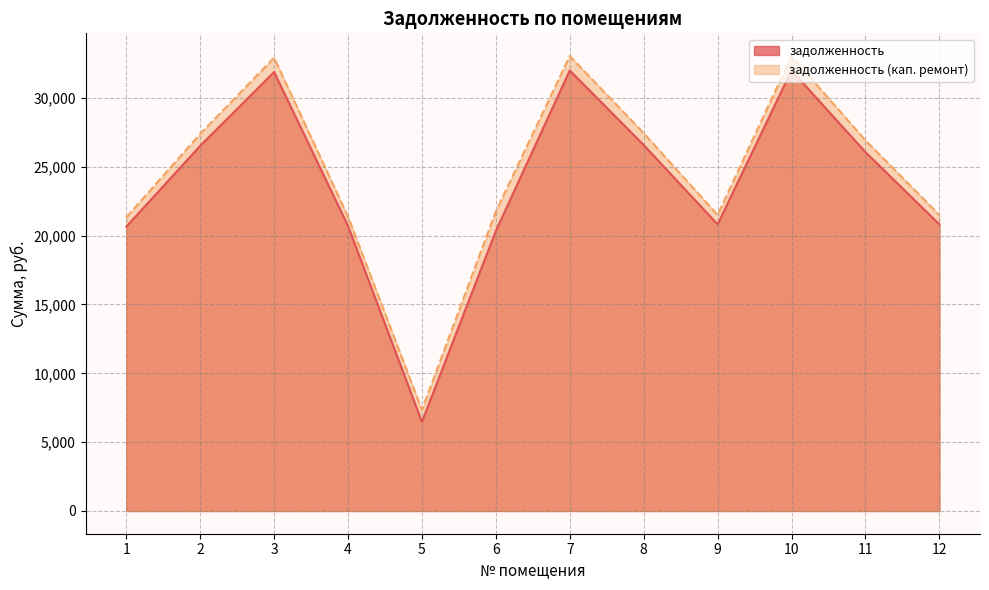

Which series changed the most between 11 and 12?

задолженность (кап. ремонт)